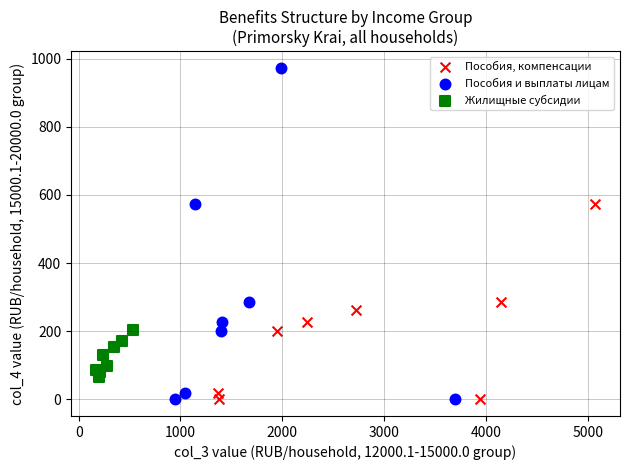

Which series reaches the maximum Y coordinate?

Пособия и выплаты лицам